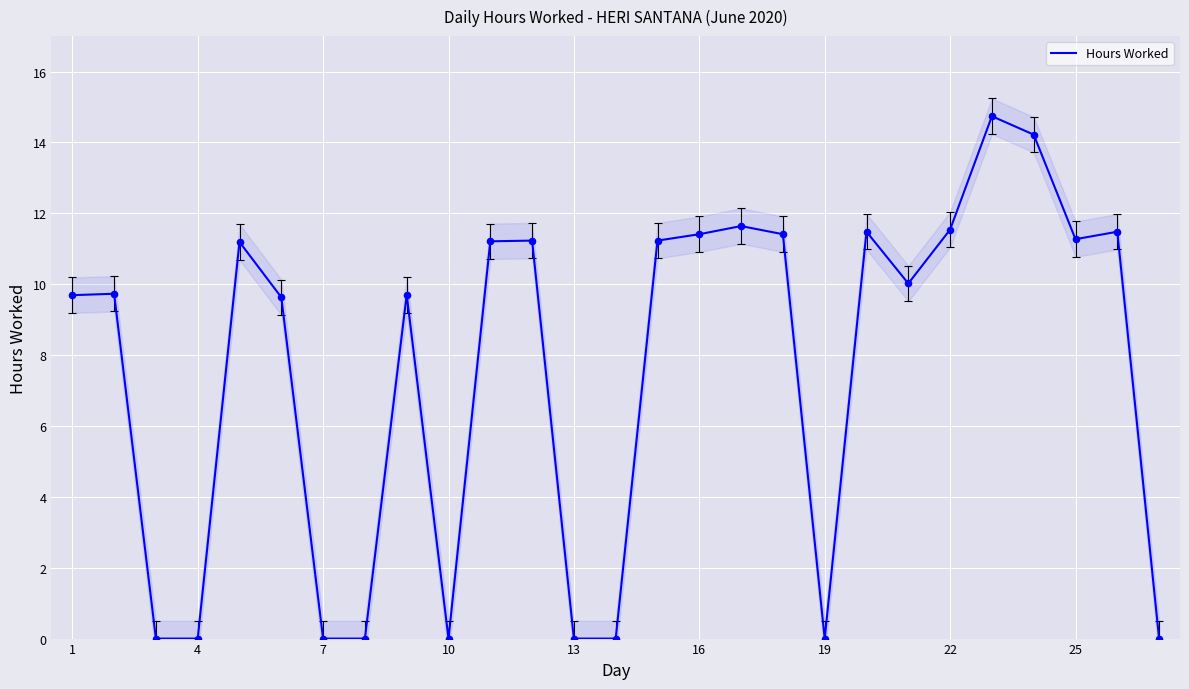

True or false: Hours Worked has a value of -4.7 at 19.

False